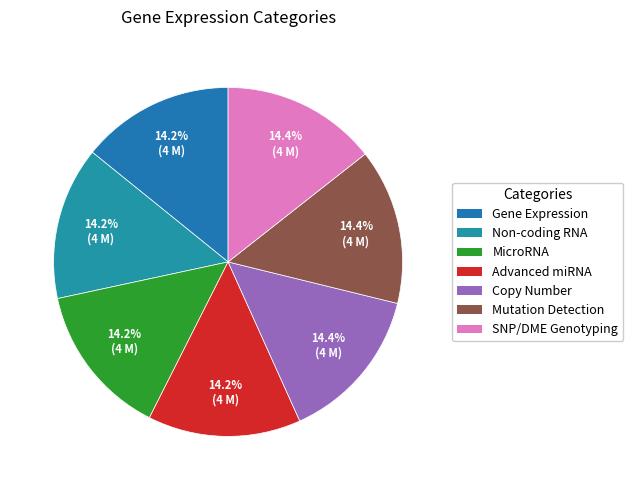

True or false: Gene Expression accounts for 14% of the total.

True